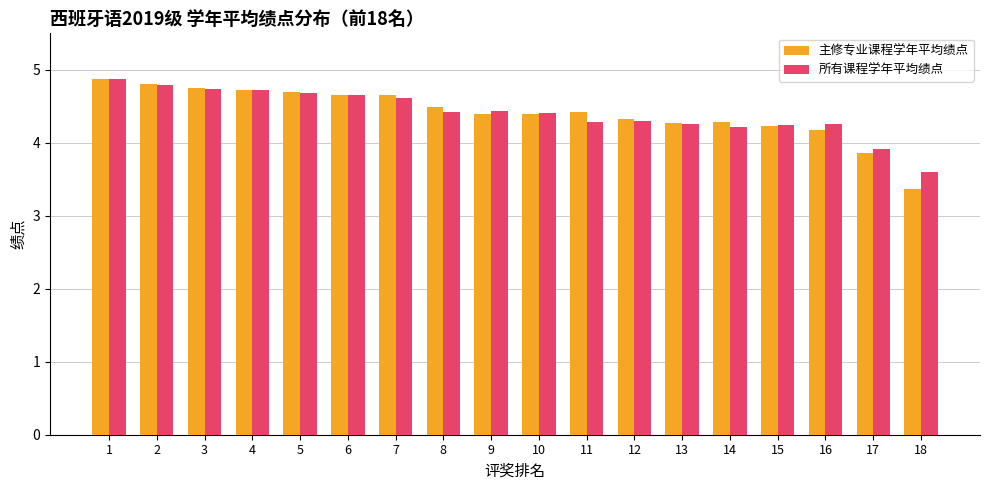

Is it true that 主修专业课程学年平均绩点 equals 6.8 at 5?

False